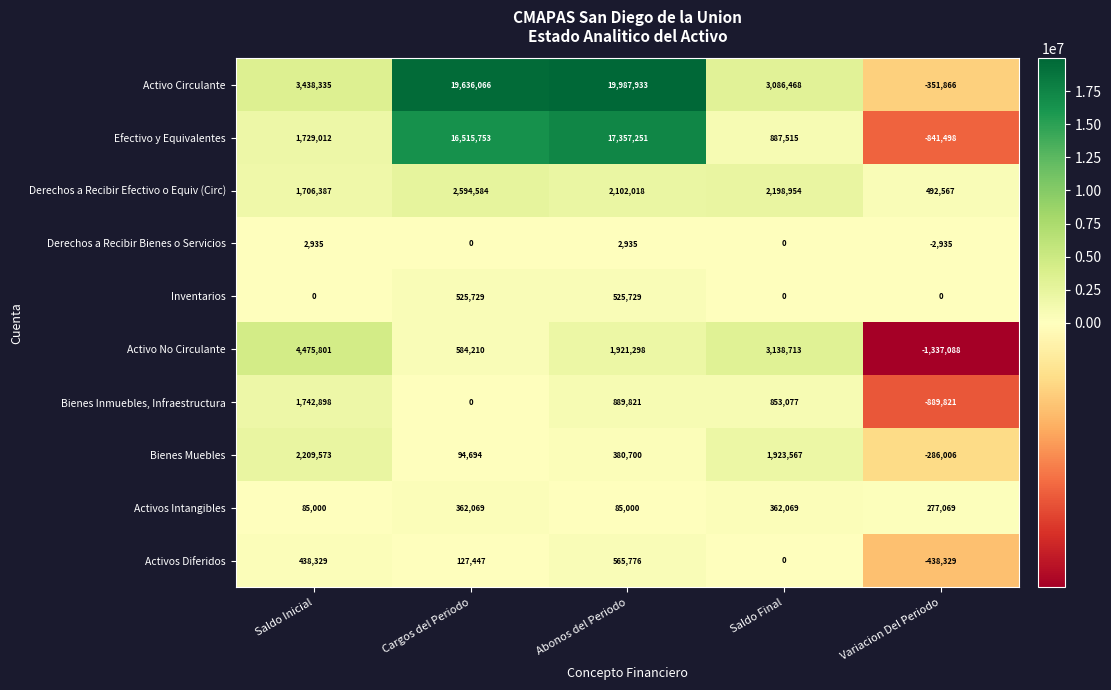

True or false: Efectivo y Equivalentes has a value of 16515753 at Cargos del Periodo.

True